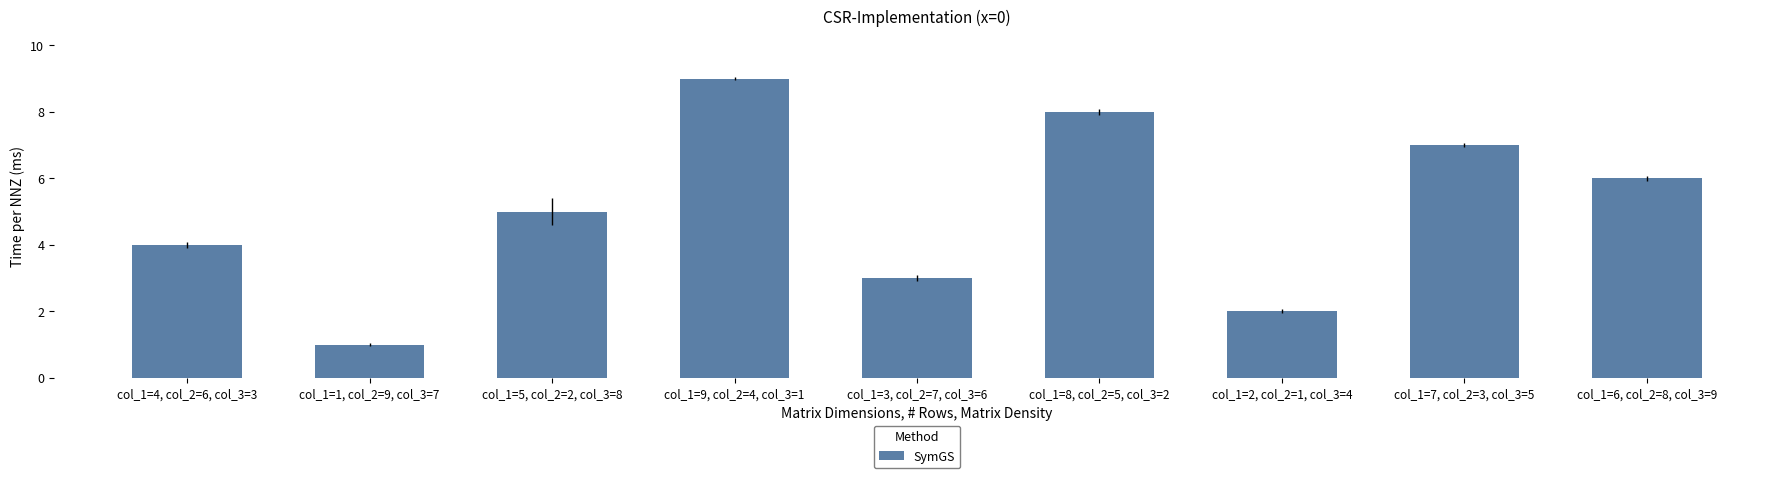

What is the label of the 1st bar from the right?

col_1=6, col_2=8, col_3=9